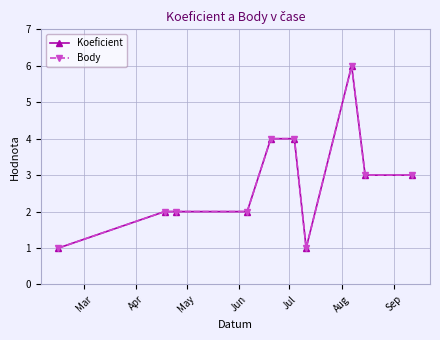

Does the chart have visible grid lines?

Yes